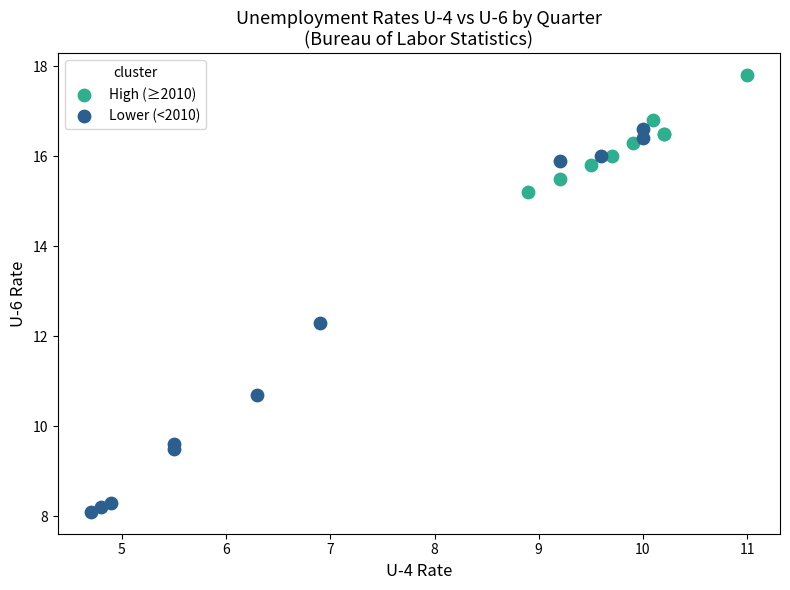

Which series has the largest Y range (max minus min)?

Lower (<2010)